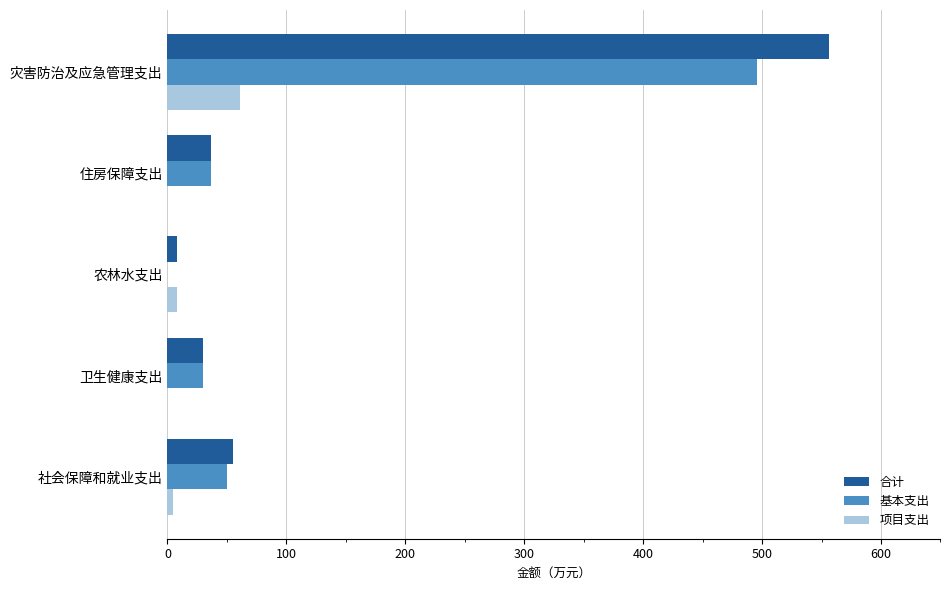

What is the sum of the 项目支出 values at 灾害防治及应急管理支出 and 卫生健康支出?

61.1